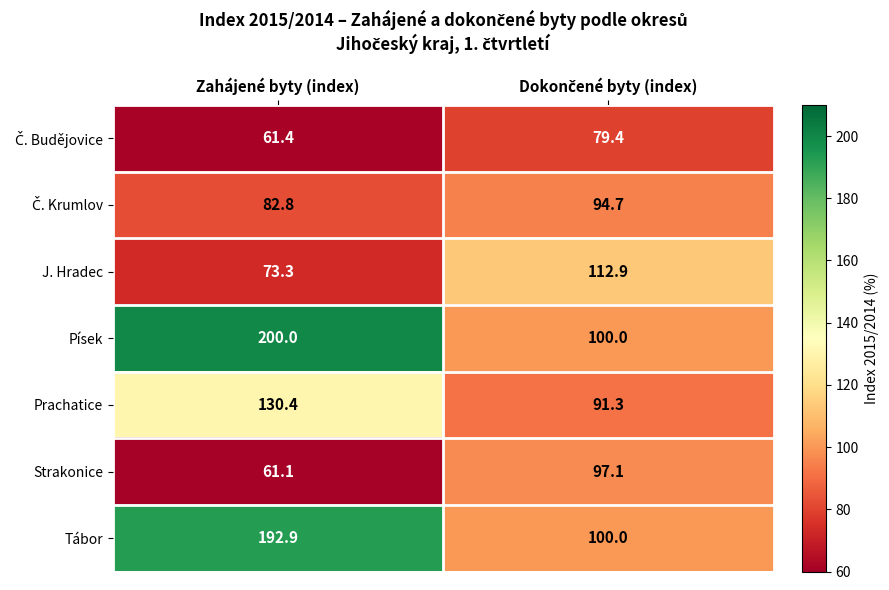

True or false: J. Hradec has a value of 111.0 at Zahájené byty (index).

False